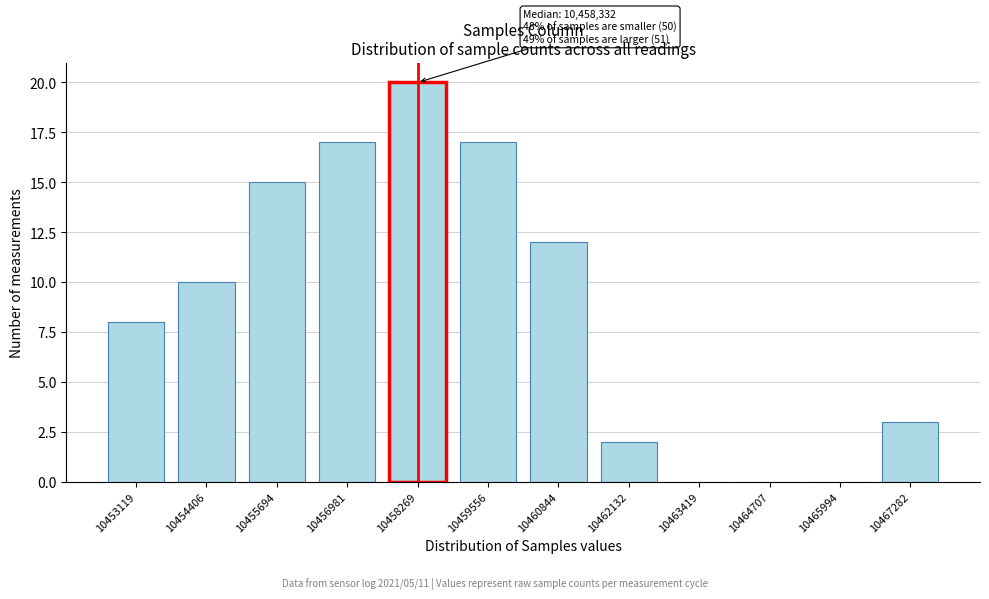

Reading left to right, what are all the values shown in this chart?

10453119=8	10454406=10	10455694=15	10456981=17	10458269=20	10459556=17	10460844=12	10462132=2	10463419=0	10464707=0	10465994=0	10467282=3